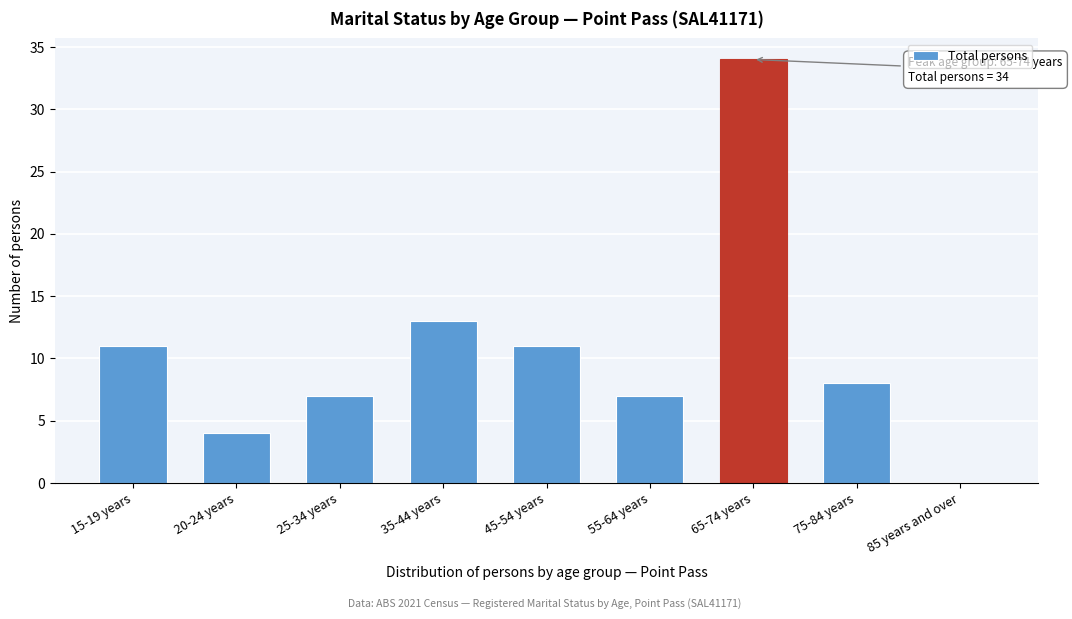

Reading left to right, list all the values displayed in this chart.

15-19 years=11	20-24 years=4	25-34 years=7	35-44 years=13	45-54 years=11	55-64 years=7	65-74 years=34	75-84 years=8	85 years and over=0